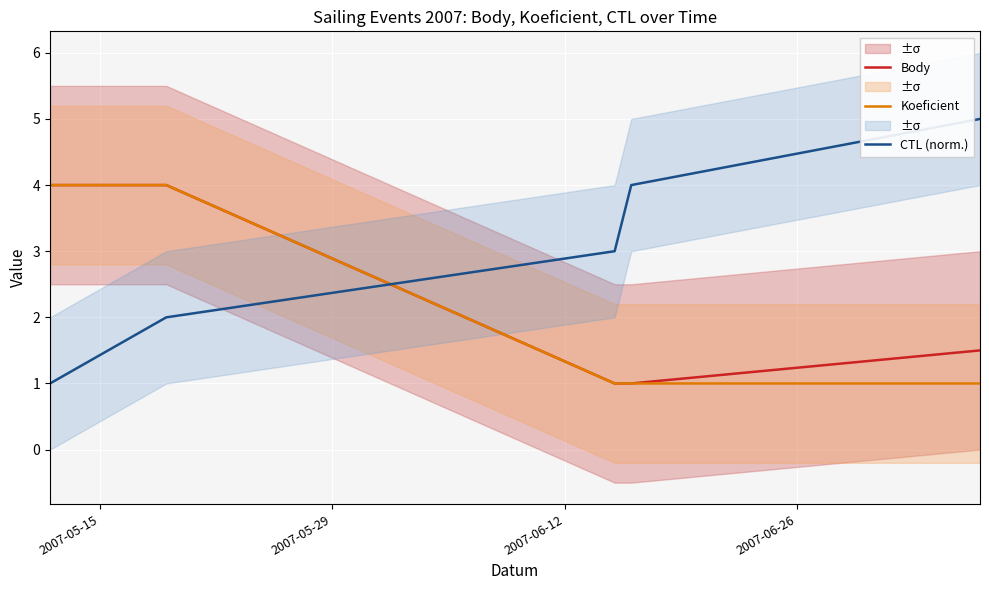

How many CTL (norm.) values are between 2 and 4?

3